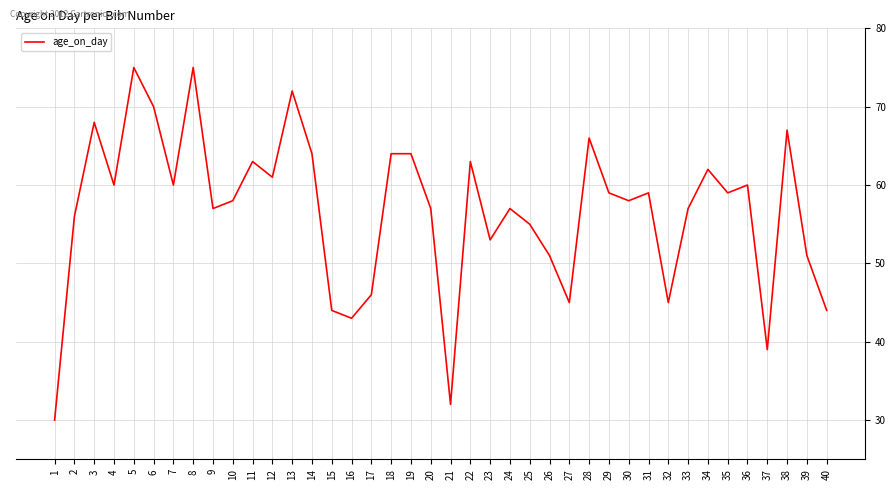

What is the change in value from 13 to 35?

-13